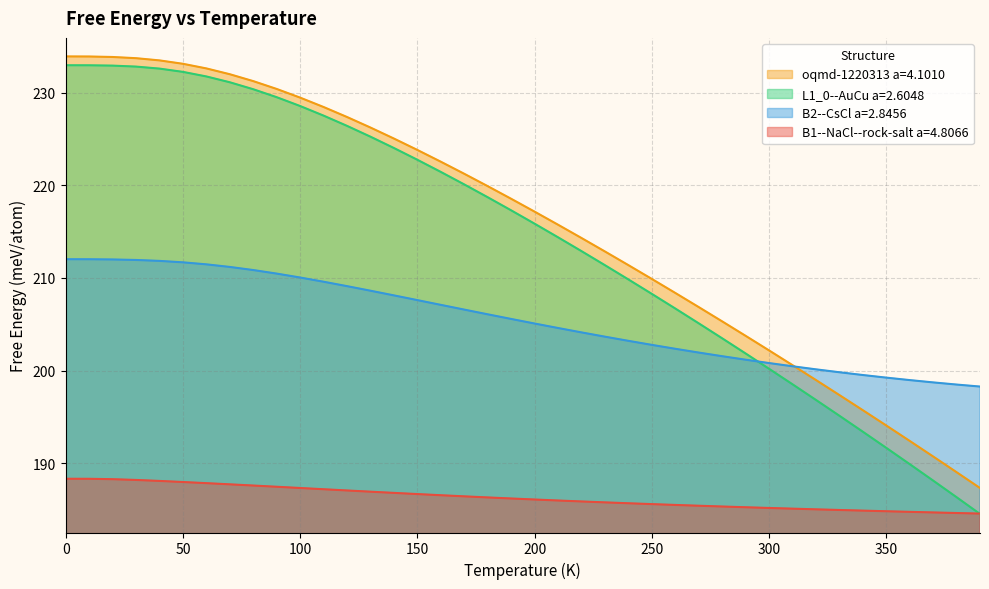

True or false: B1--NaCl--rock-salt a=4.8066 and L1_0--AuCu a=2.6048 cross at least once.

True